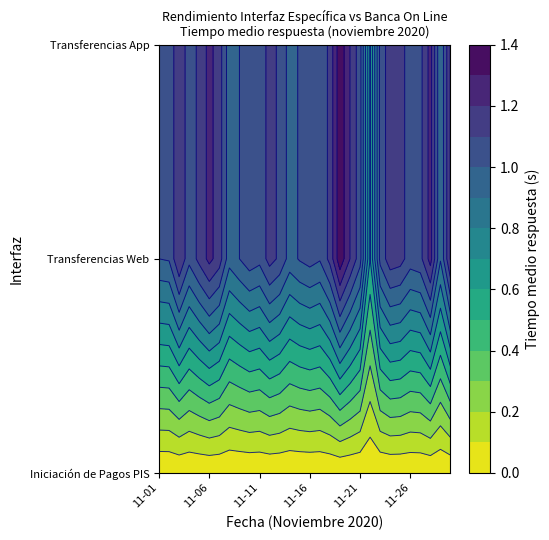

Reading left to right, what are all the values shown in this chart?

Iniciación de Pagos PIS: 0.0	0.0	0.0	0.0	0.0	0.0	0.0	0.0	0.0	0.0	0.0	0.0	0.0	0.0	0.0	0.0	0.0	0.0	0.0	0.0	0.0	0.0	0.0	0.0	0.0	0.0	0.0	0.0	0.0	0.0
Transferencias Web: 1.0	1.0	1.2	1.0	1.1	1.2	1.1	0.9	1.0	1.1	1.0	1.1	1.1	1.0	1.0	1.0	1.0	1.1	1.4	1.2	1.0	0.6	1.0	1.2	1.1	1.1	1.1	1.2	0.9	1.2
Transferencias App: 1.0	1.0	1.2	1.0	1.1	1.2	1.1	0.9	1.0	1.1	1.0	1.1	1.1	1.0	1.0	1.0	1.0	1.1	1.4	1.2	1.0	0.6	1.0	1.2	1.1	1.1	1.1	1.2	0.9	1.2